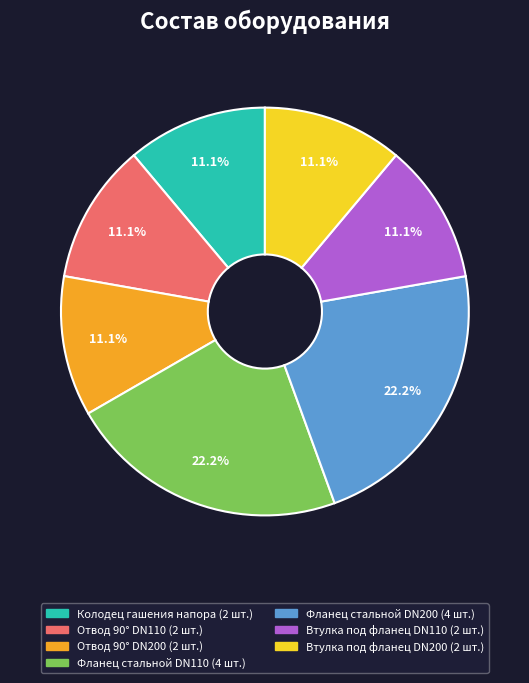

Does any single category account for the majority?

No